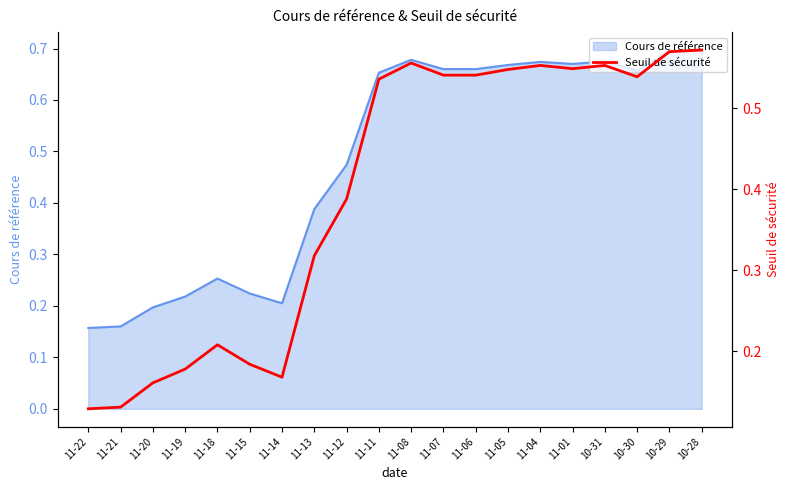

Read the value at 11-21.

0.1